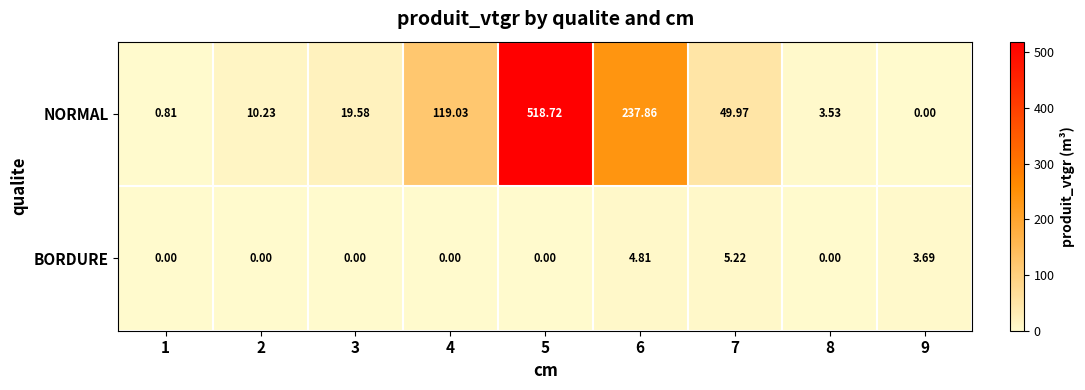

Which series changed the most between 3 and 6?

NORMAL